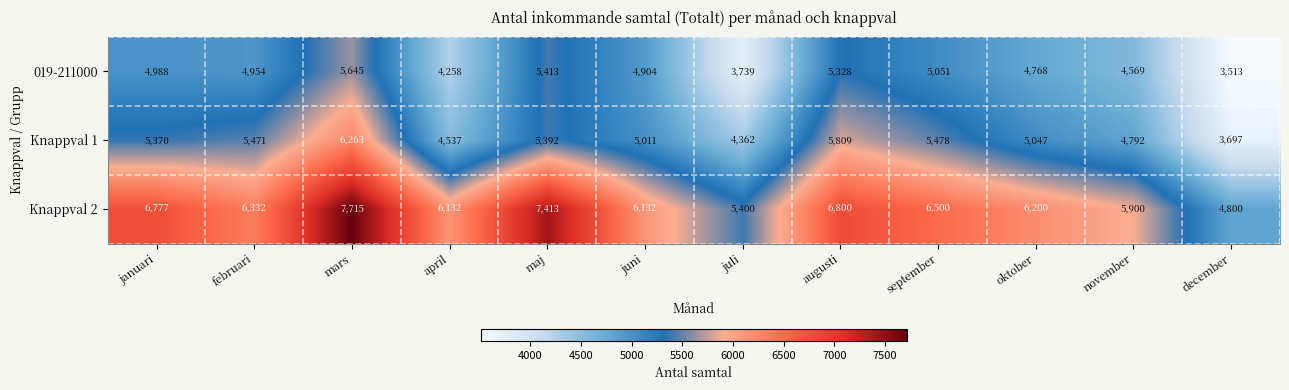

Which series has the widest spread of values?

Knappval 2